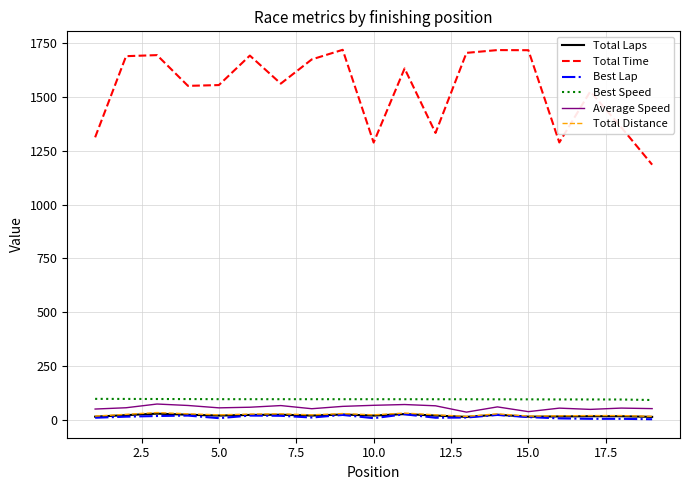

What is the average value of the Total Distance series?

24.9